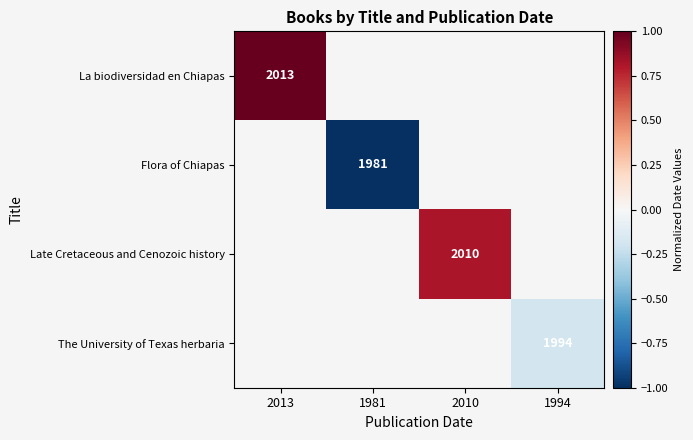

How many data points does each series have?

4